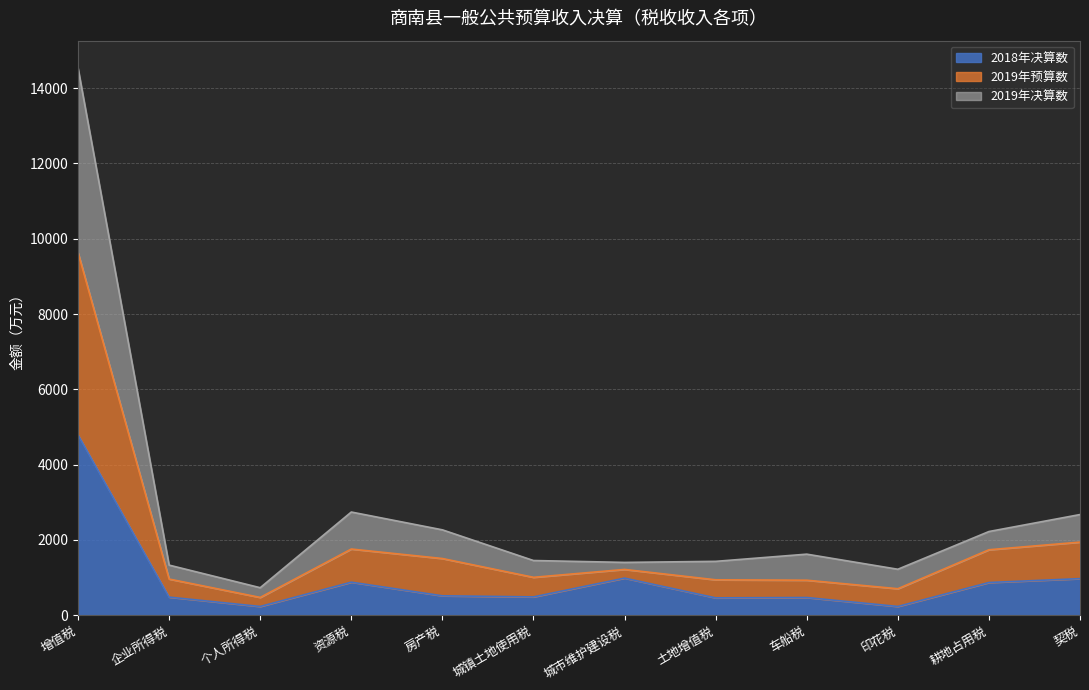

True or false: 2019年决算数 and 2019年预算数 intersect in this chart.

False